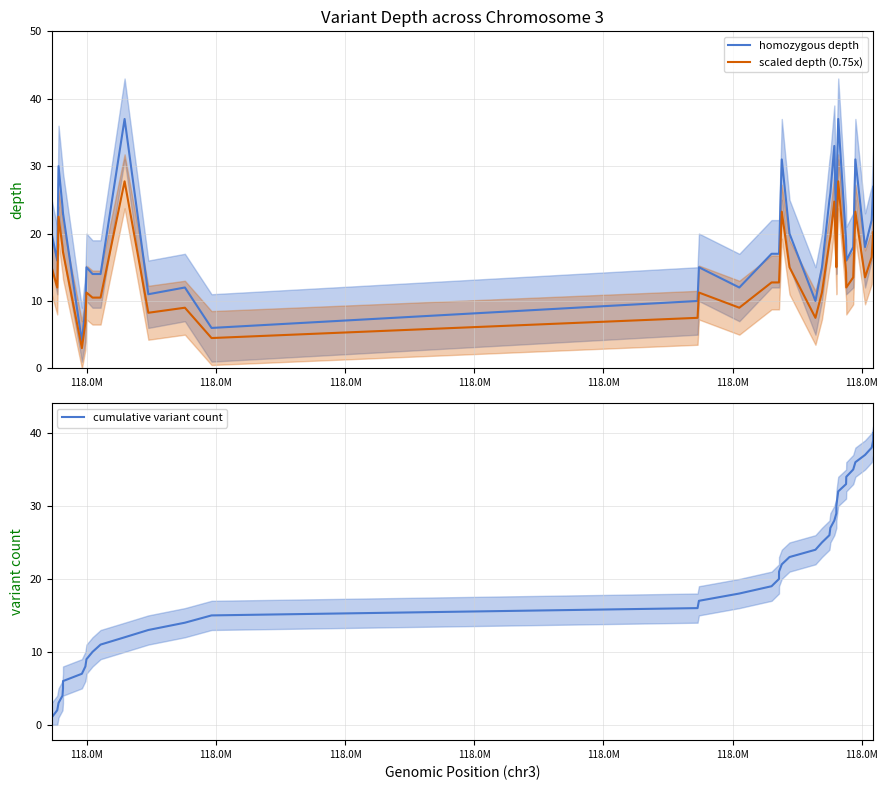

What is the total value across all series at 118.0M?

36.0